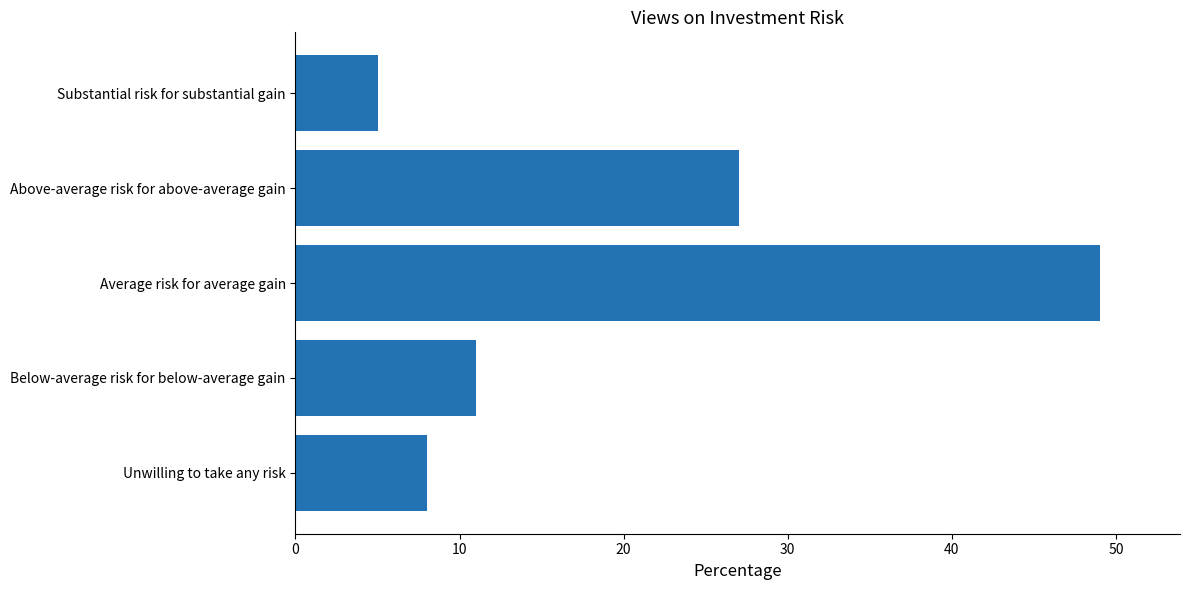

The value at Substantial risk for substantial gain is 5. True or false?

True